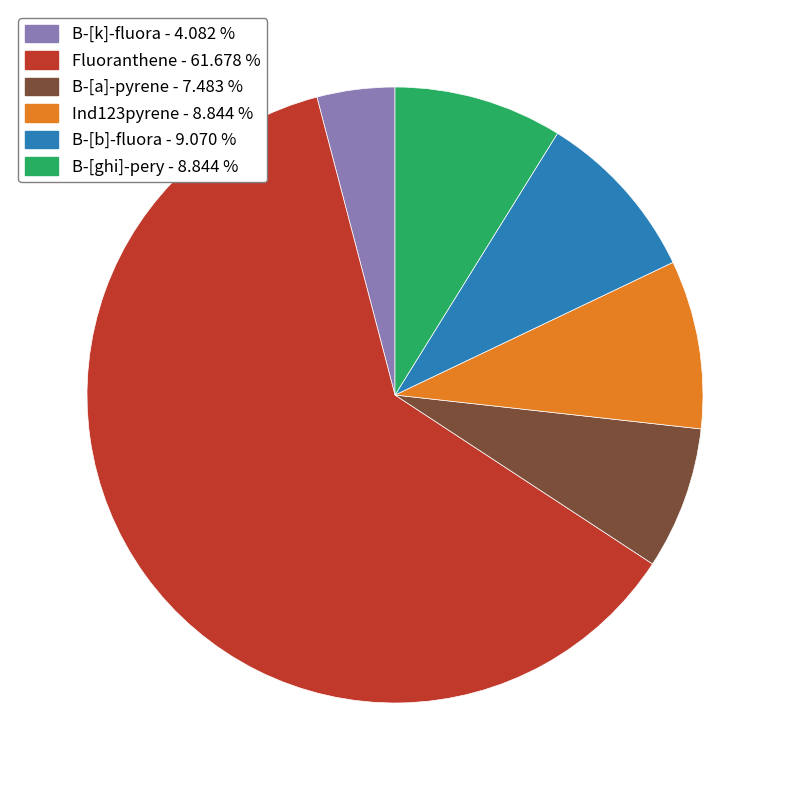

Which slice is the largest?

Fluoranthene